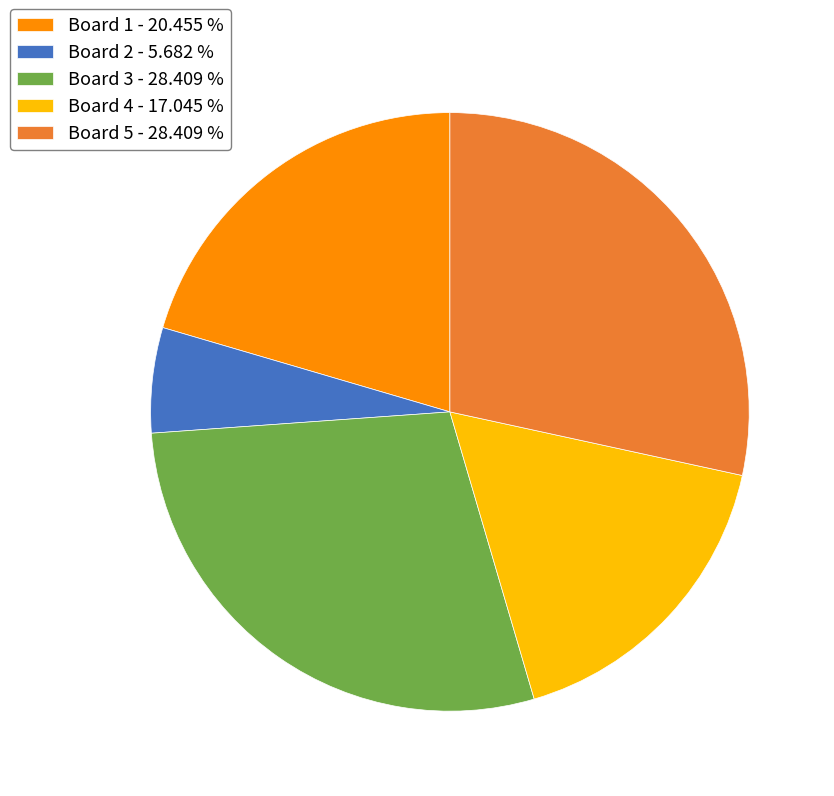

Between Board 1 - 20.455 % and Board 3 - 28.409 %, which is larger?

Board 3 - 28.409 %